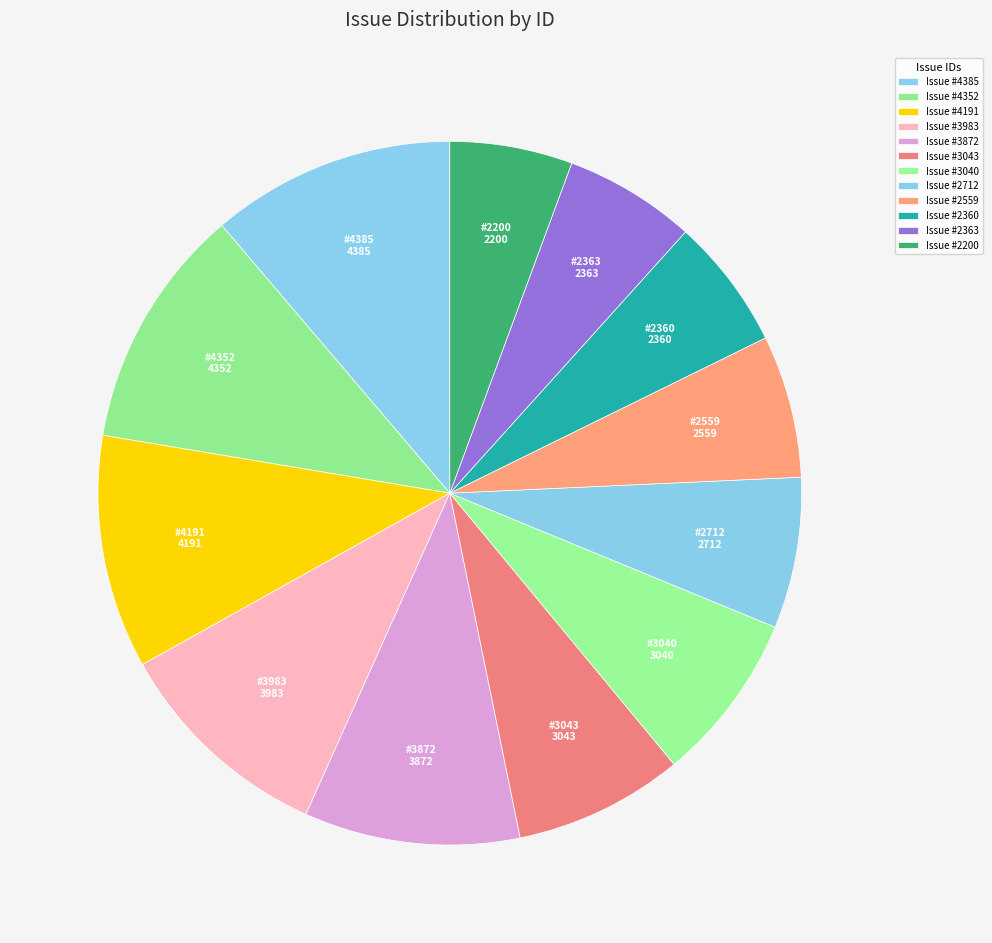

What is the largest slice in the pie chart?

4385